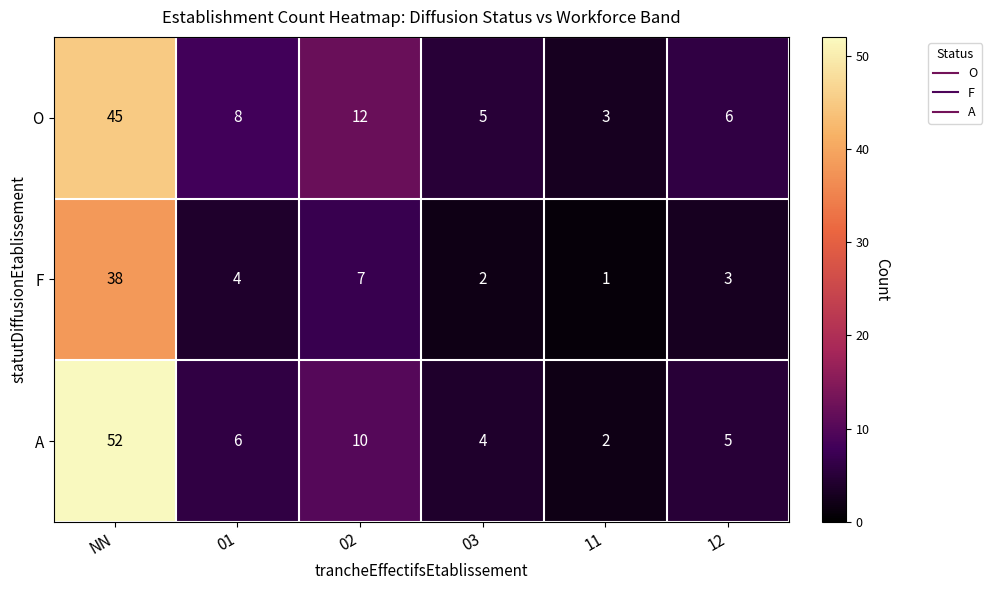

What is the difference between the maximum and minimum values in the O series?

42